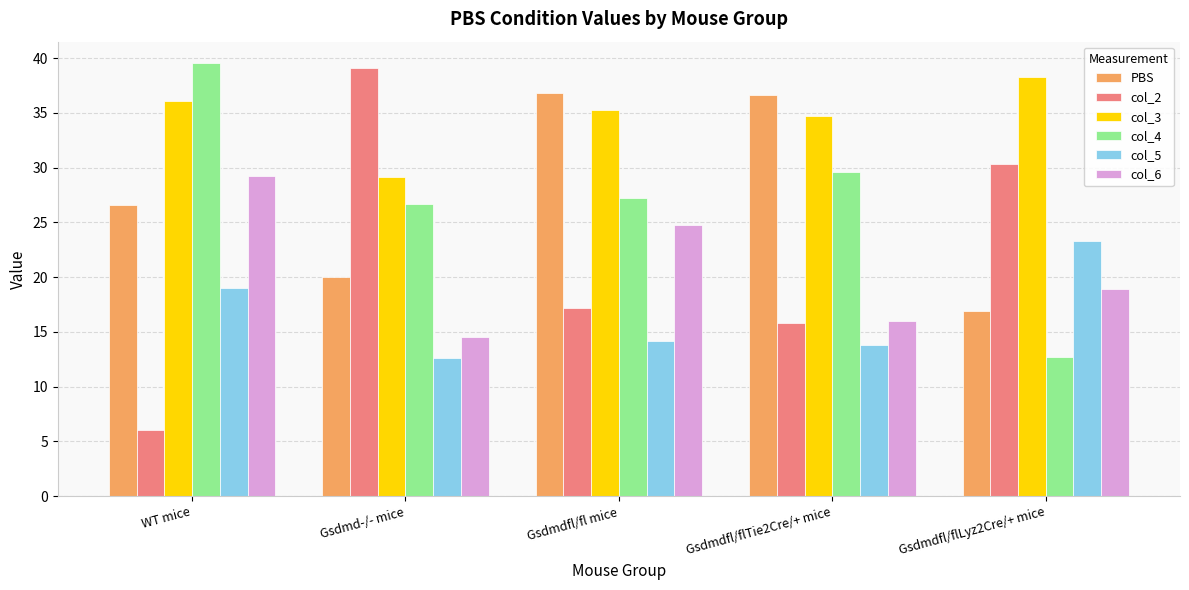

What are all the series names shown in the legend?

PBS, col_2, col_3, col_4, col_5, col_6